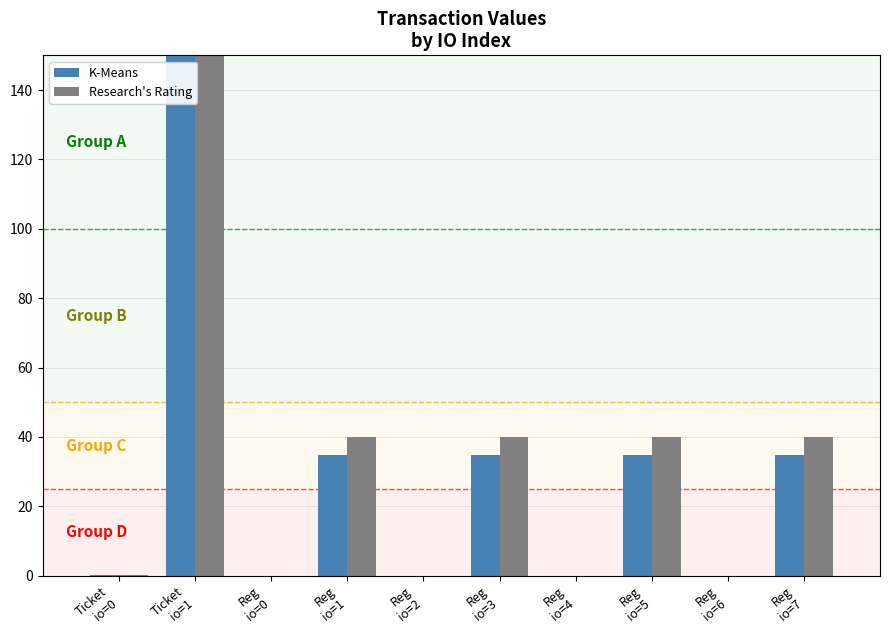

How many distinct data groups are displayed?

2